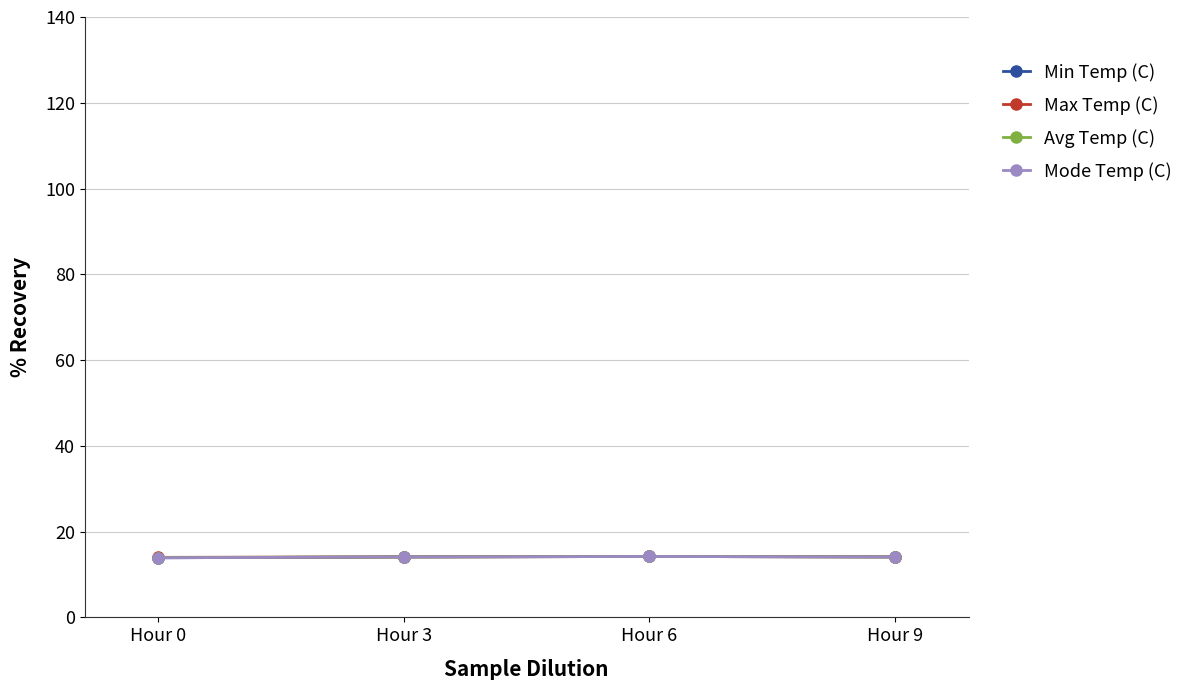

Does the chart have visible grid lines?

Yes